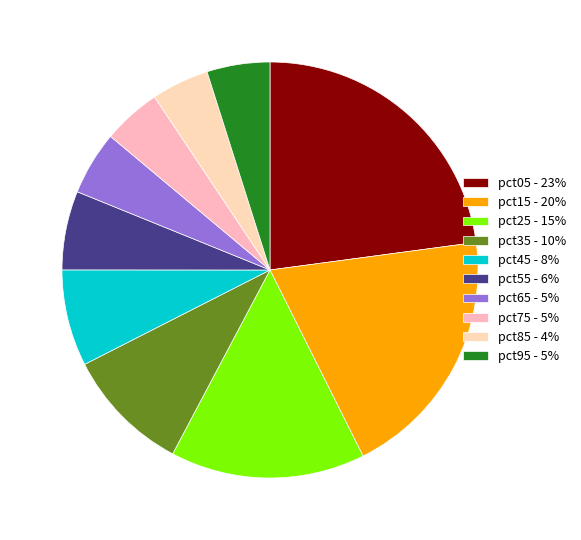

Rank the categories by value from lowest to highest.

pct85, pct75, pct95, pct65, pct55, pct45, pct35, pct25, pct15, pct05